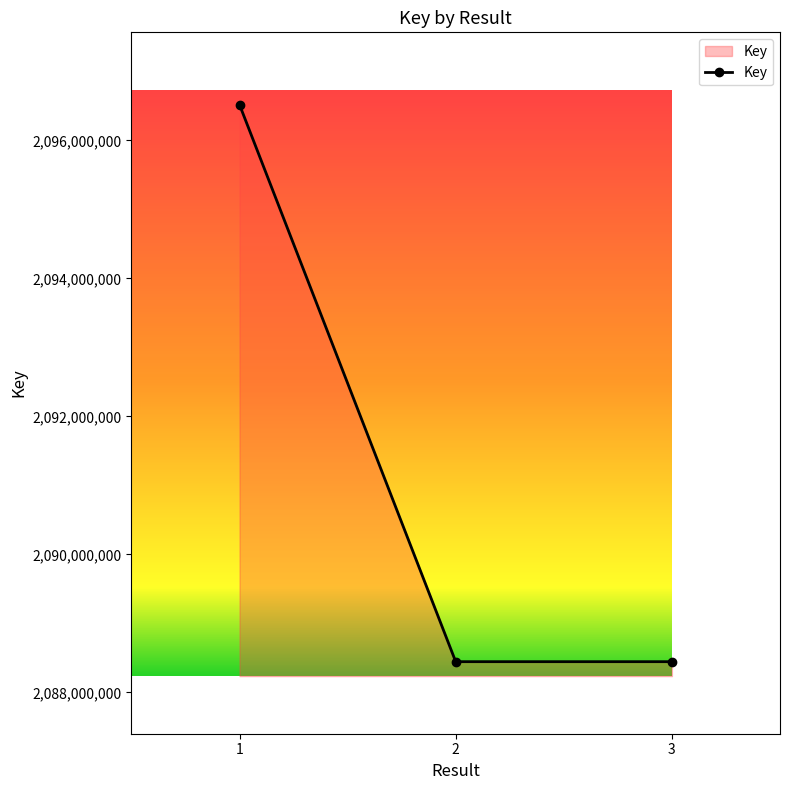

What is the smallest value displayed?

2088445172